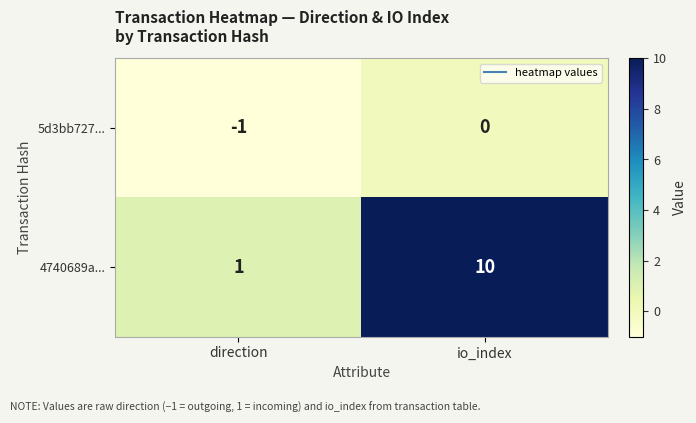

What is the greatest value displayed?

10